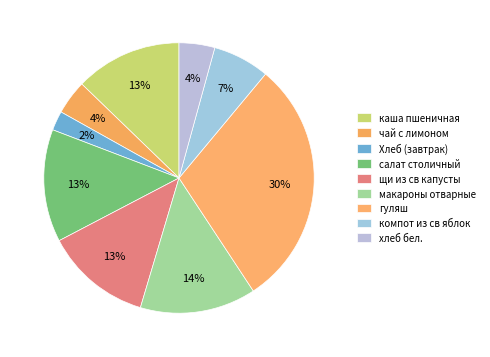

Which category has the smallest portion of the pie?

Хлеб (завтрак)